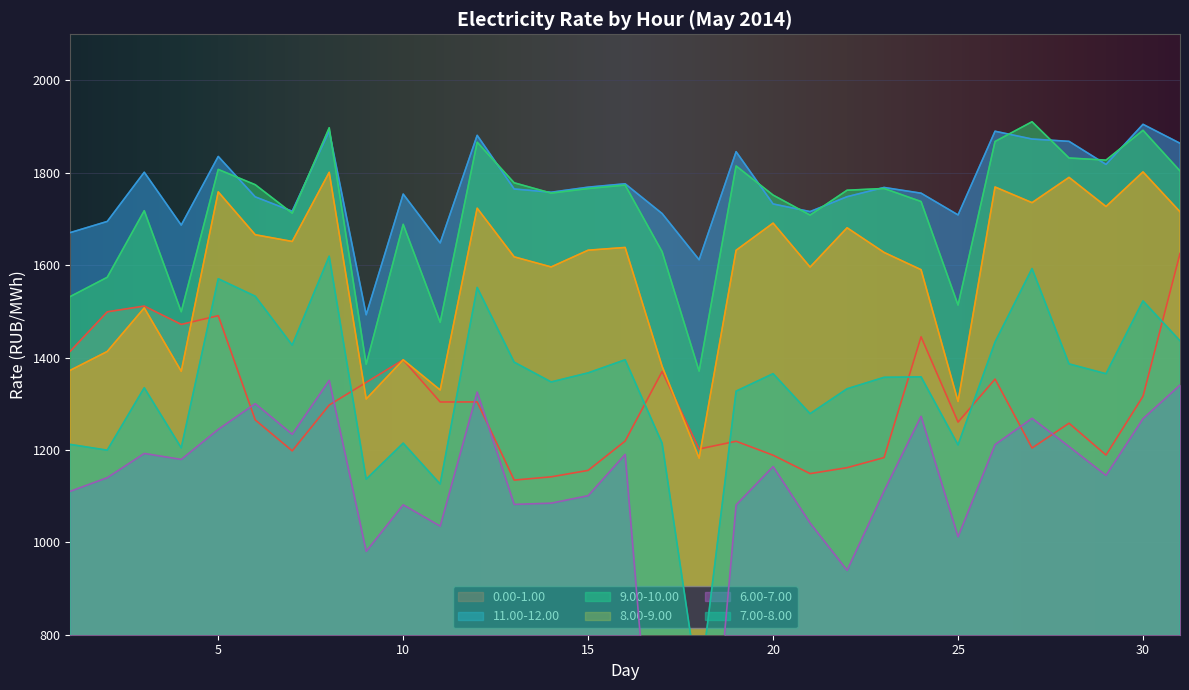

Reading left to right, extract all data points from this chart.

0.00-1.00: 1413.9	1499.1	1511.6	1471.9	1490.8	1265.1	1198.1	1297.3	1346.4	1395.1	1303.9	1304.0	1134.8	1141.9	1155.8	1219.3	1369.9	1202.1	1218.9	1188.7	1148.8	1161.7	1183.6	1445.1	1260.3	1353.5	1204.3	1257.9	1189.0	1316.3	1625.5
11.00-12.00: 1670.7	1694.8	1801.3	1686.9	1835.5	1748.0	1716.9	1890.7	1492.8	1754.0	1648.3	1881.2	1765.1	1758.0	1769.0	1776.3	1711.9	1611.8	1845.8	1732.7	1716.1	1748.4	1768.4	1756.0	1708.9	1890.1	1873.2	1868.2	1818.3	1905.1	1864.1
9.00-10.00: 1532.2	1573.9	1718.1	1499.3	1807.4	1774.3	1712.6	1897.7	1385.5	1688.6	1476.3	1866.3	1778.5	1756.2	1766.0	1773.5	1629.2	1370.8	1814.9	1751.8	1708.5	1762.4	1766.2	1738.0	1513.8	1867.9	1910.6	1832.2	1827.6	1892.2	1804.2
8.00-9.00: 1372.5	1413.3	1507.6	1370.3	1758.8	1666.0	1651.5	1801.2	1310.3	1395.3	1329.8	1723.5	1618.1	1596.3	1632.5	1638.5	1381.1	1182.3	1632.4	1691.2	1596.0	1681.1	1627.7	1590.3	1305.1	1769.4	1735.5	1790.2	1727.1	1802.1	1715.7
6.00-7.00: 1110.6	1140.0	1192.5	1179.6	1244.6	1300.3	1234.1	1350.7	980.6	1081.3	1035.1	1325.4	1082.2	1084.9	1101.1	1190.4	228.9	185.8	1081.0	1164.1	1041.9	939.5	1111.4	1272.9	1012.2	1211.7	1268.5	1207.4	1145.0	1267.8	1340.5
7.00-8.00: 1212.0	1199.5	1334.7	1204.6	1570.7	1532.9	1427.0	1619.5	1136.7	1214.8	1126.3	1551.8	1390.1	1347.3	1366.9	1395.3	1214.5	676.0	1327.3	1365.2	1278.6	1332.5	1357.3	1358.3	1210.9	1433.6	1592.7	1386.4	1365.0	1522.7	1436.5